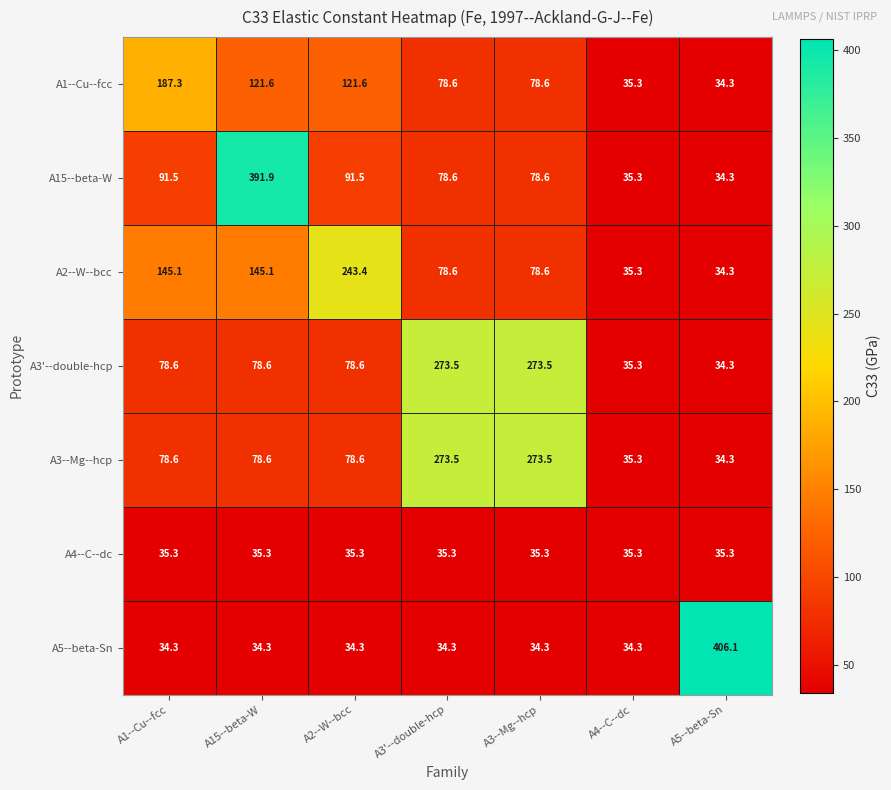

The A5--beta-Sn series shows 22.7 at A15--beta-W. True or false?

False